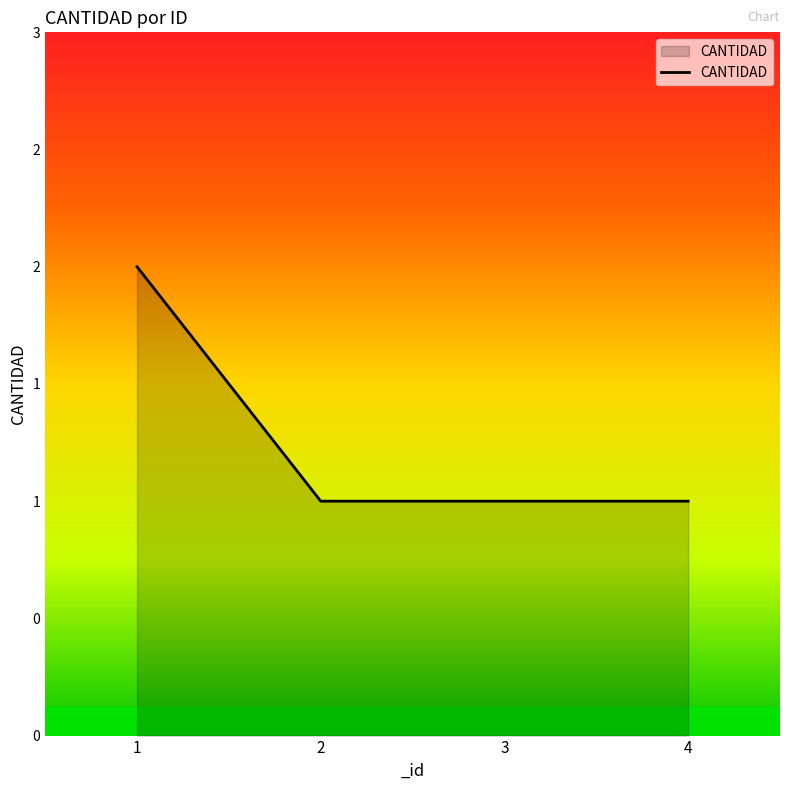

True or false: the data has more than 2 interior local peaks.

False